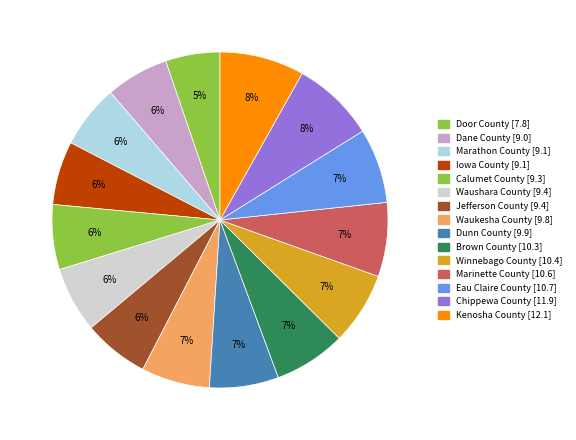

How many slices are in this pie chart?

15